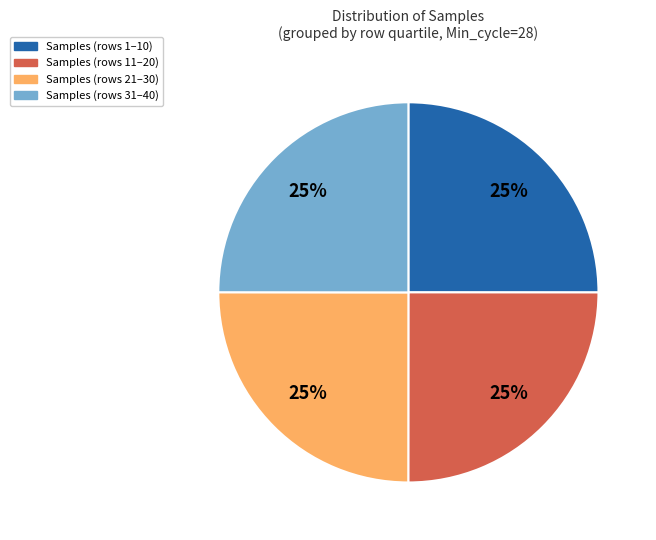

Does any single category account for the majority?

No